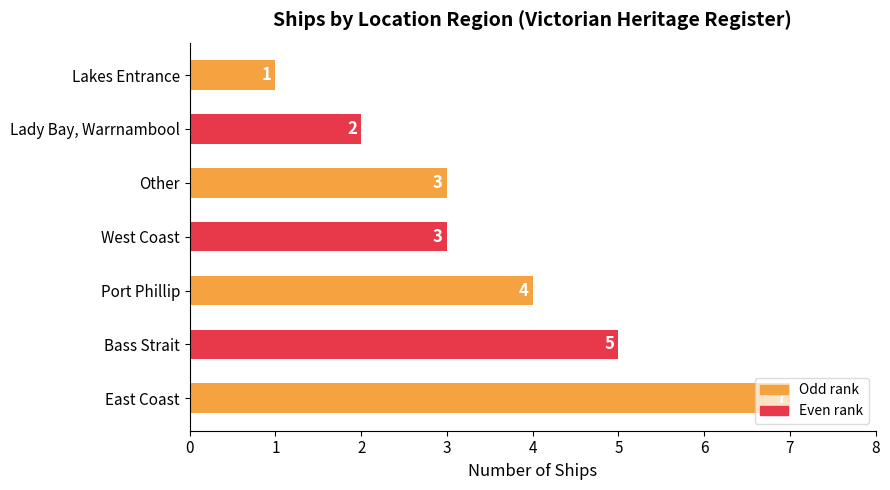

Count the number of data series in this chart.

1